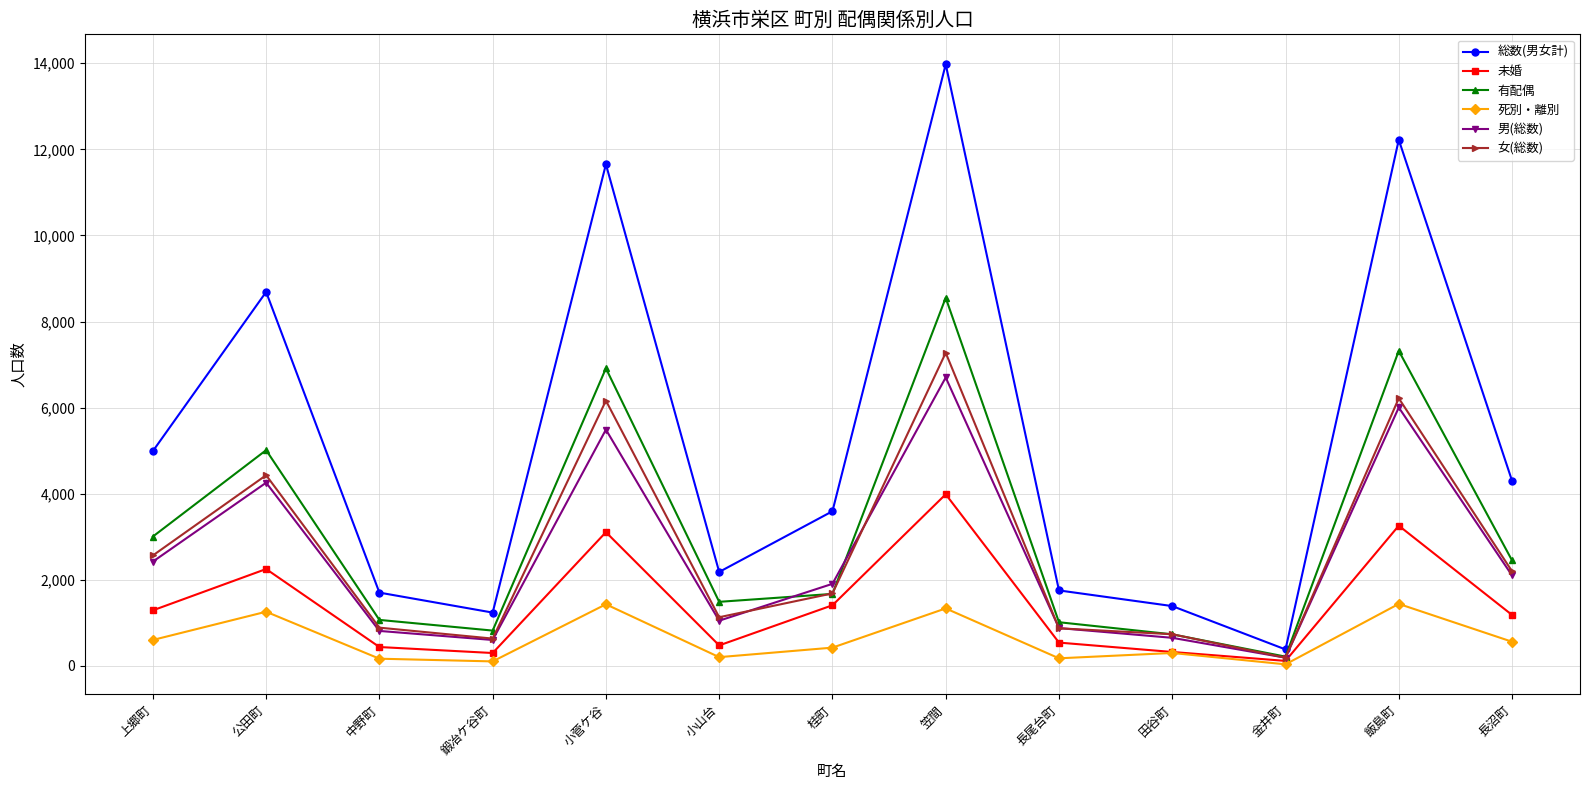

Is it true that 未婚 equals 2252 at 公田町?

True